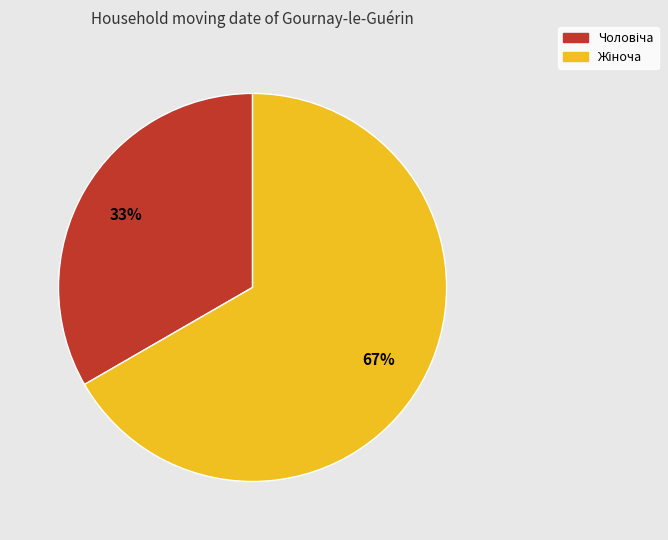

Does any single category account for the majority?

Yes